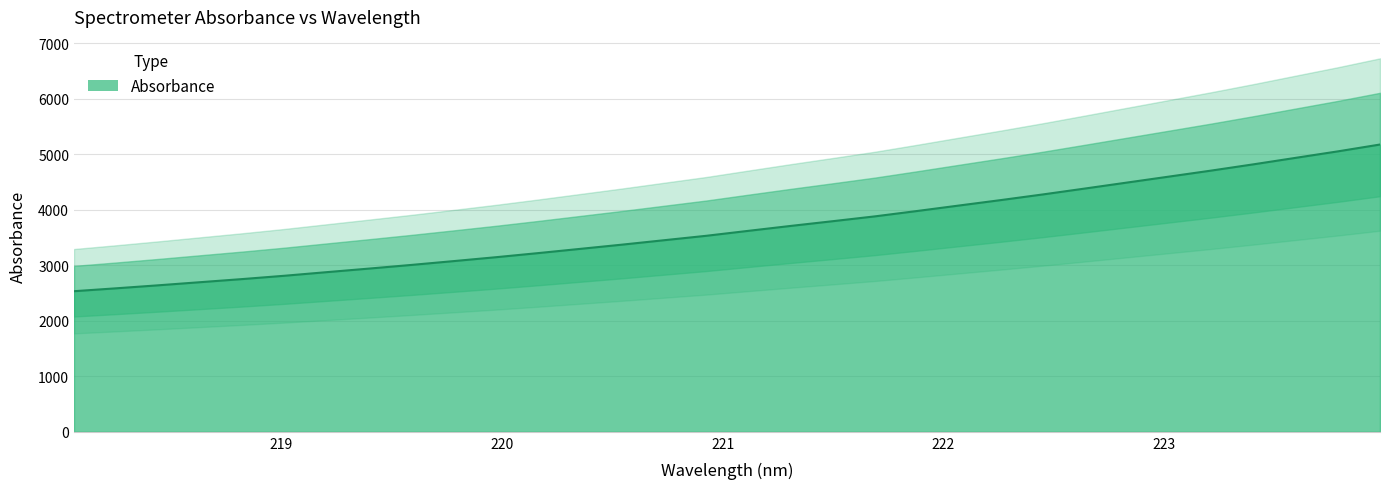

What is the sum of all values?

117646.0